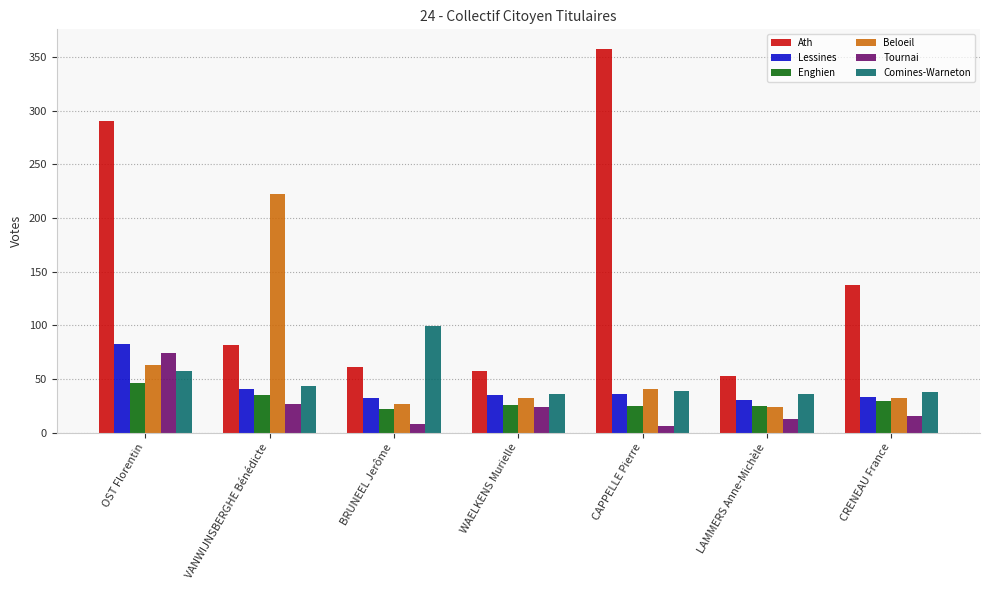

At which category is the sum across all series the highest?

OST Florentin